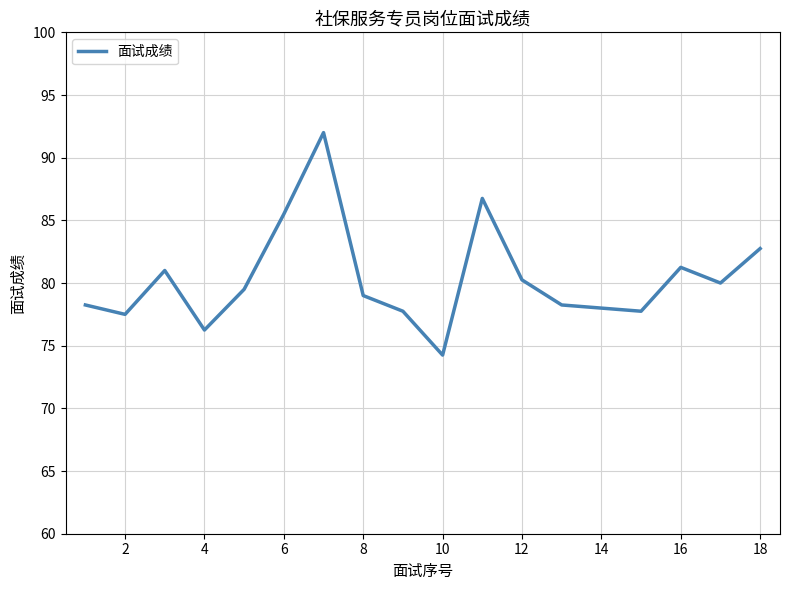

What is the greatest value displayed?

92.0